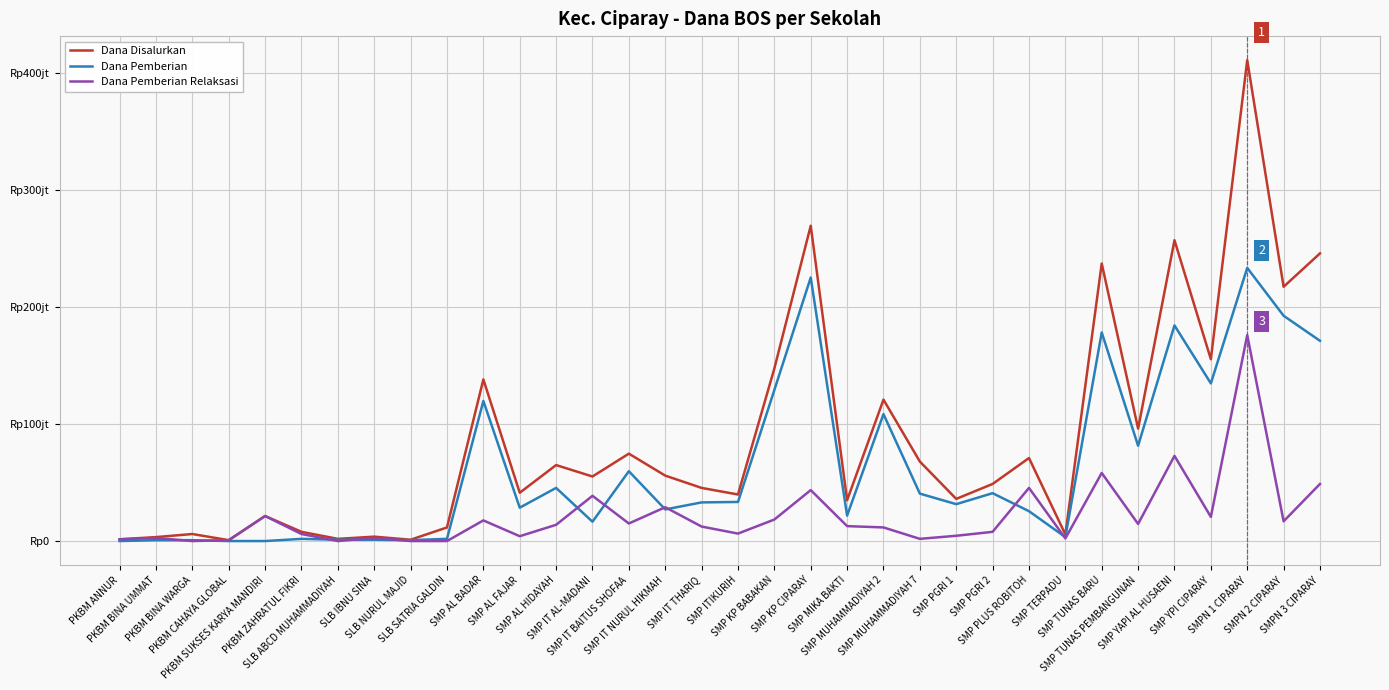

True or false: Dana Pemberian Relaksasi and Dana Pemberian cross at least once.

True